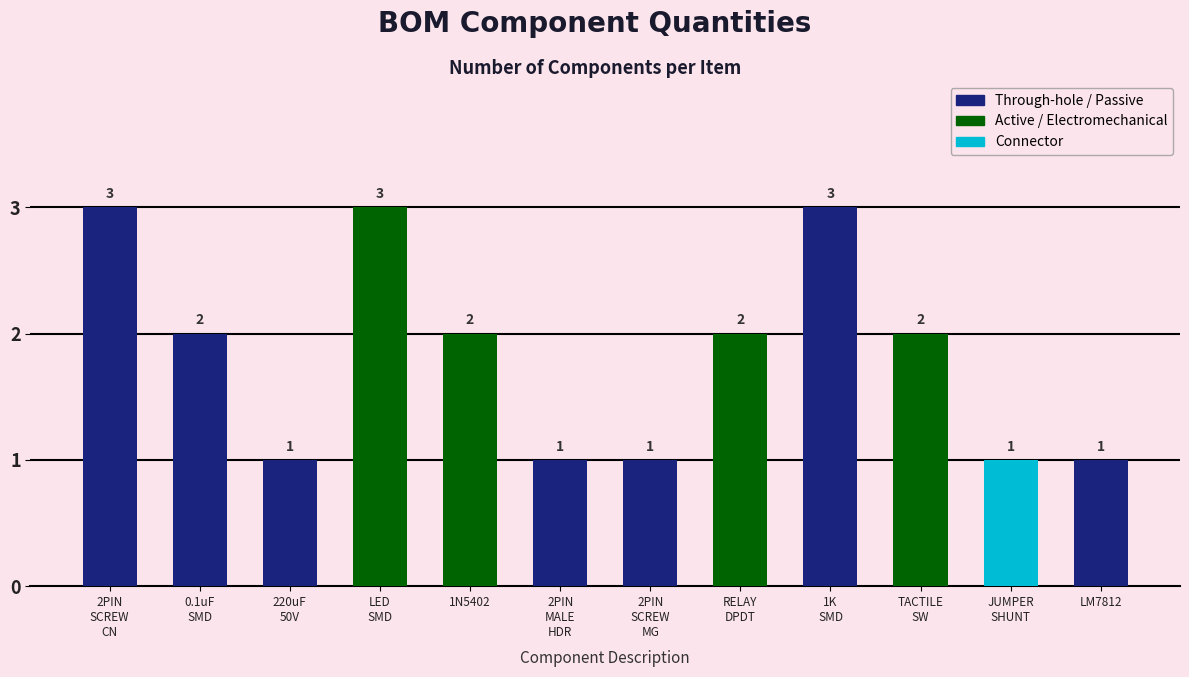

What is the difference between the values at RELAY
DPDT and LM7812?

1